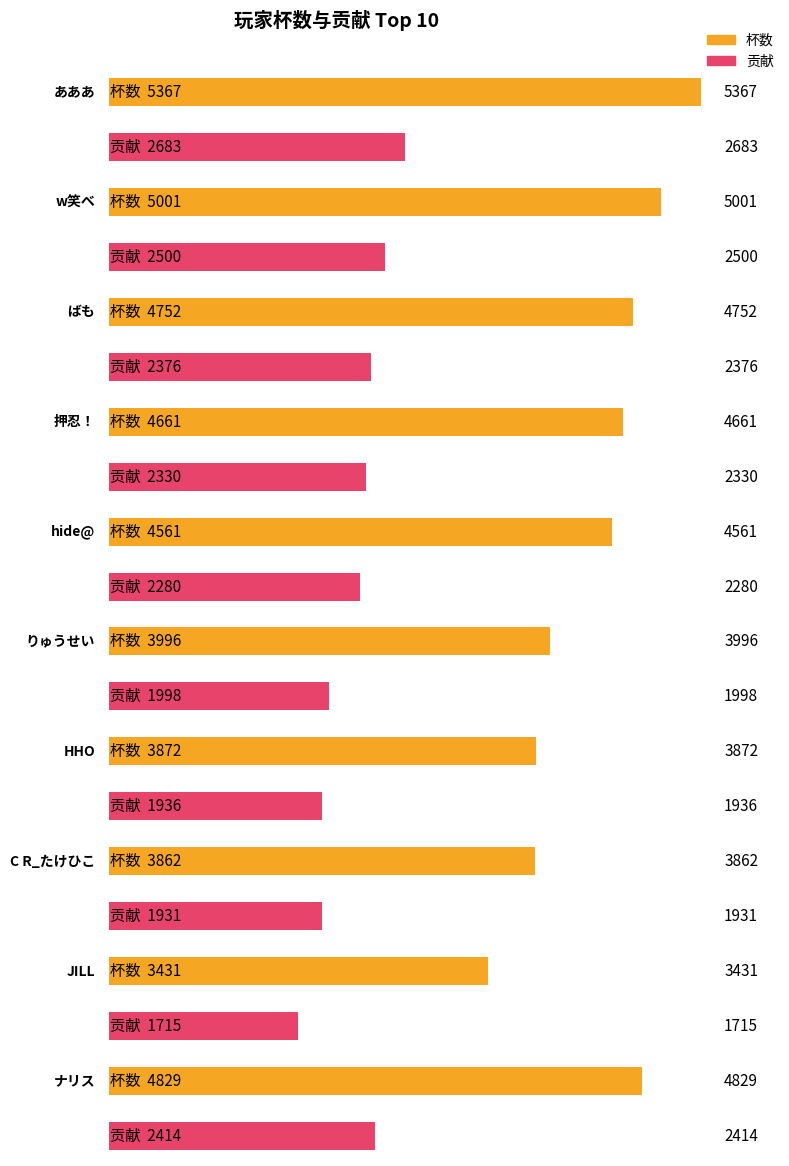

True or false: 贡献 has a value of 2280 at hide@.

True